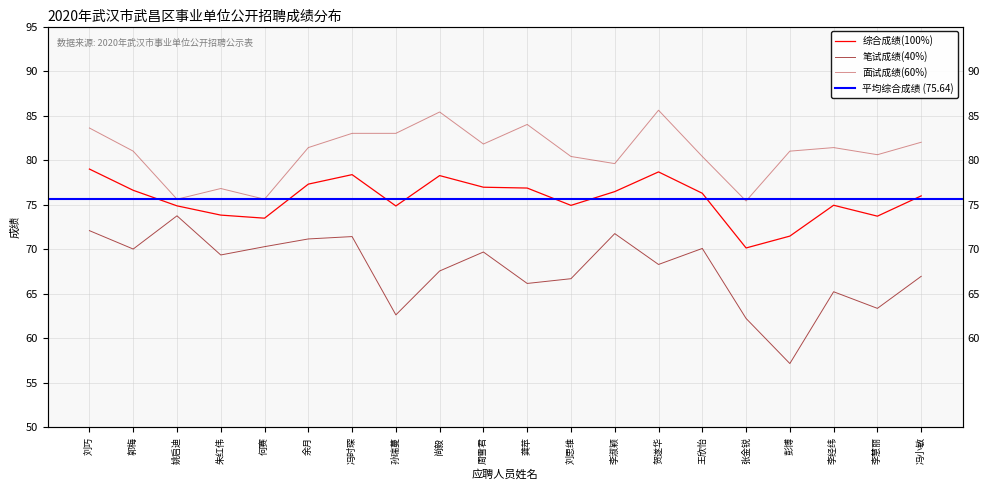

List the series in order of their peak value, lowest first.

笔试成绩(40%), 综合成绩(100%), 面试成绩(60%)